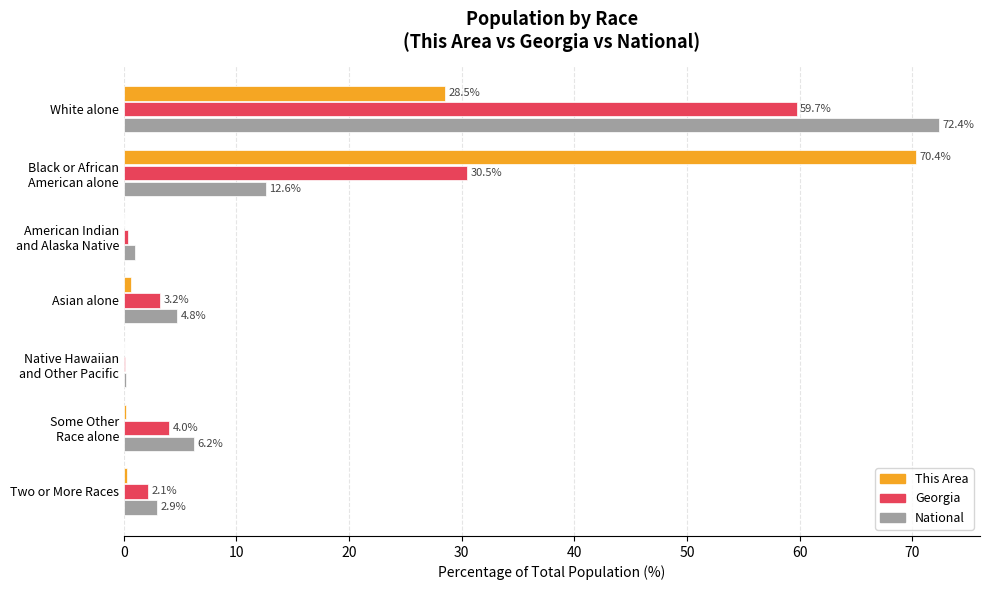

Between Asian alone and Two or More Races, which series saw the biggest shift?

National